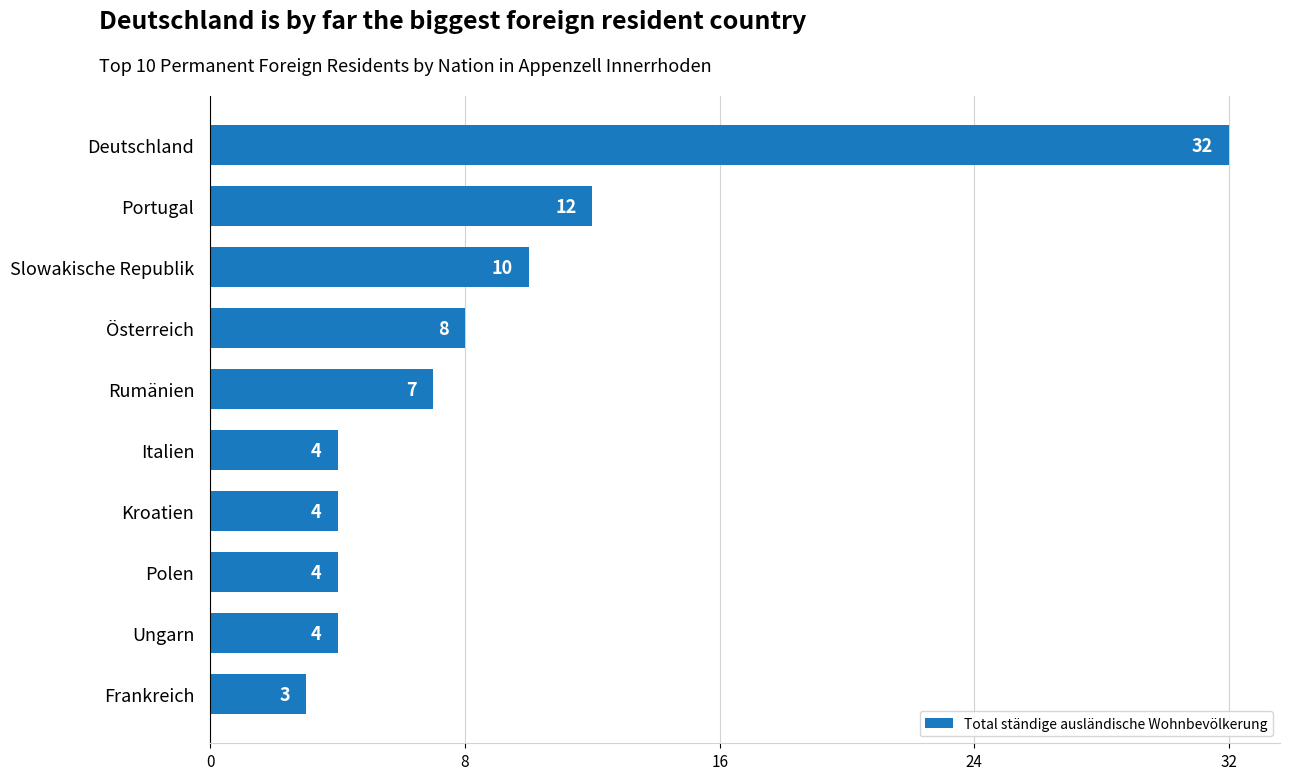

What is the value of the 7th bar from the top?

4